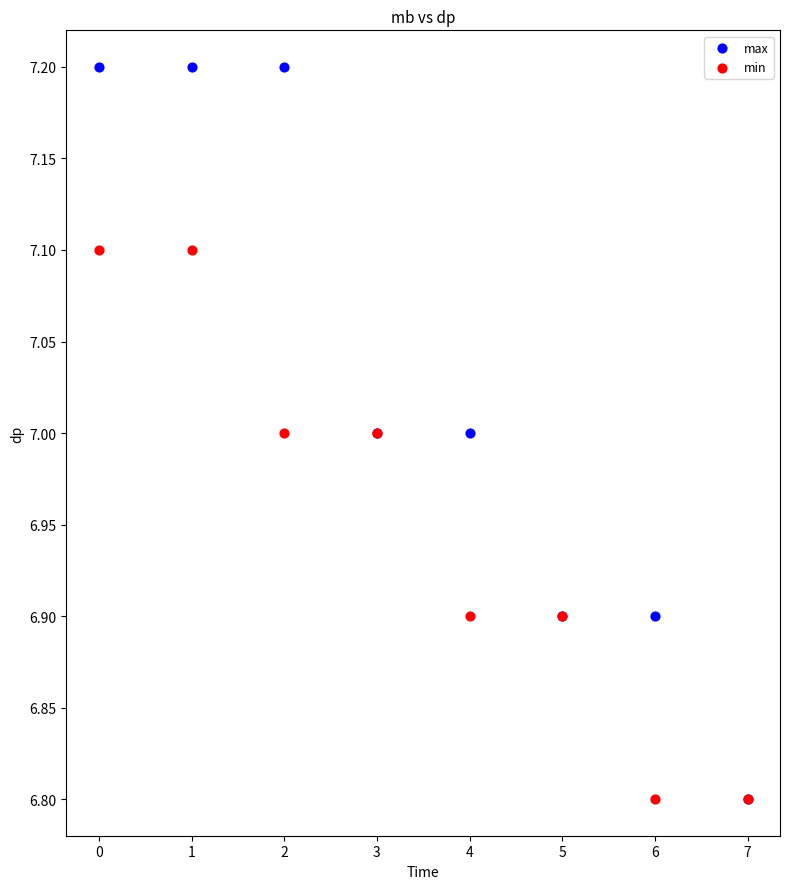

Which series has the widest spread of Y values?

max